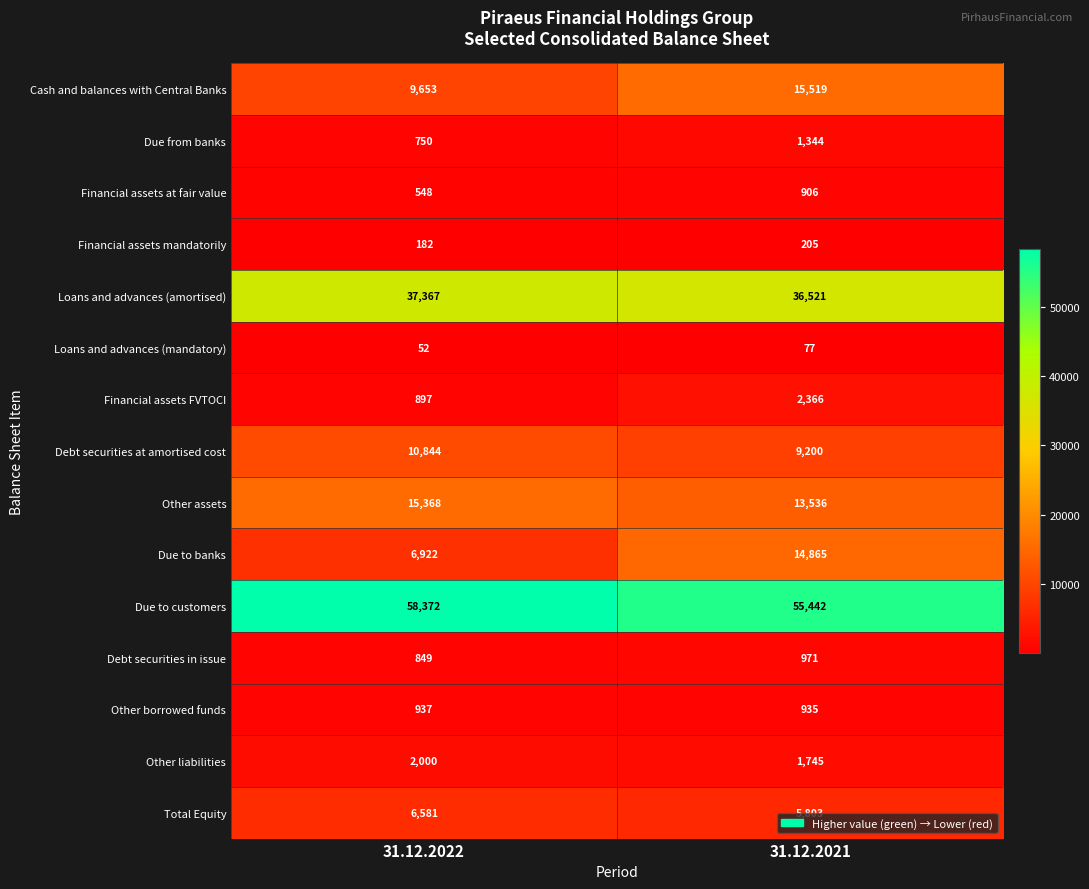

Between 31.12.2022 and 31.12.2021, which series saw the biggest shift?

Due to banks